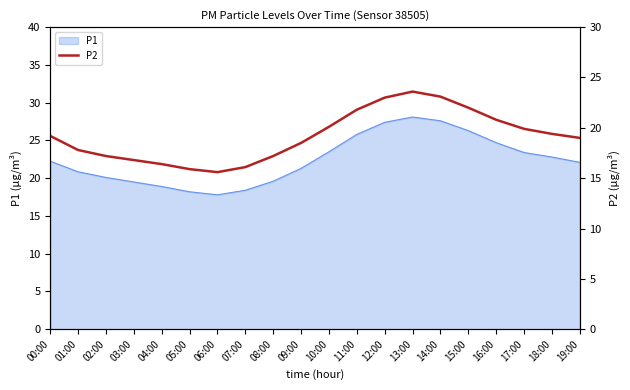

Reading right to left, extract all data points from this chart.

19:00=19.0	18:00=19.4	17:00=19.9	16:00=20.8	15:00=22.0	14:00=23.1	13:00=23.6	12:00=23.0	11:00=21.8	10:00=20.1	09:00=18.5	08:00=17.2	07:00=16.1	06:00=15.6	05:00=15.9	04:00=16.4	03:00=16.8	02:00=17.2	01:00=17.8	00:00=19.2